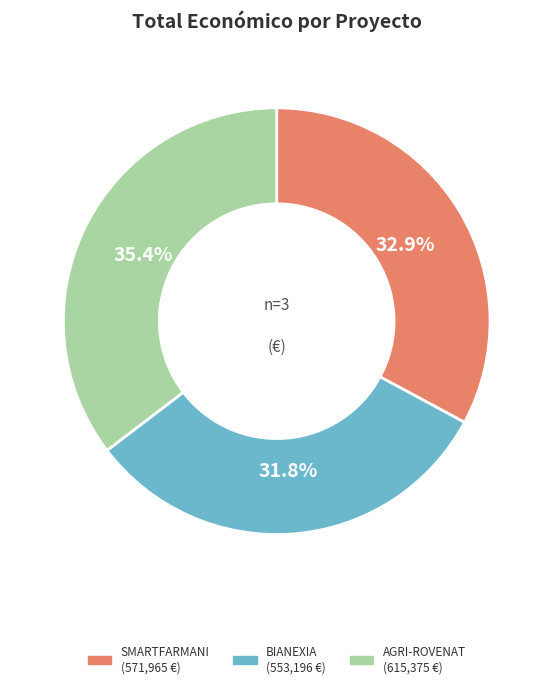

Is it true that BIANEXIA is 25% of the pie?

False